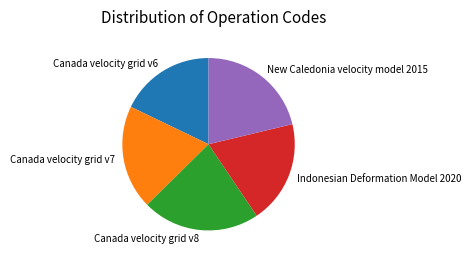

How many slices are in this pie chart?

5